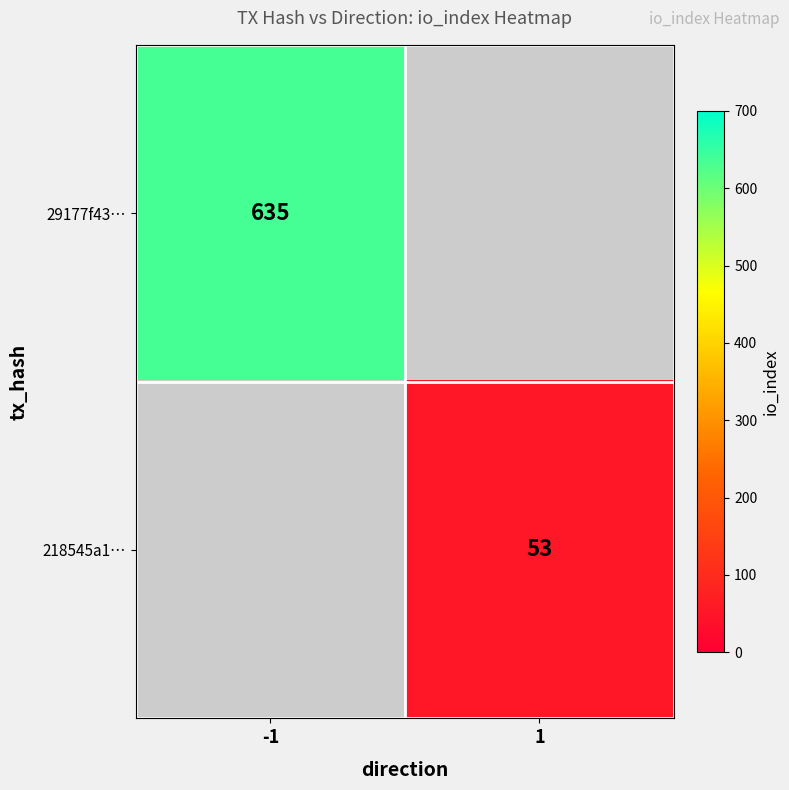

Which category has the highest value across all series?

-1